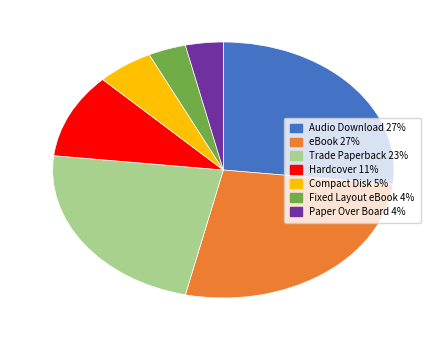

The Compact Disk slice represents 17% of the pie. True or false?

False